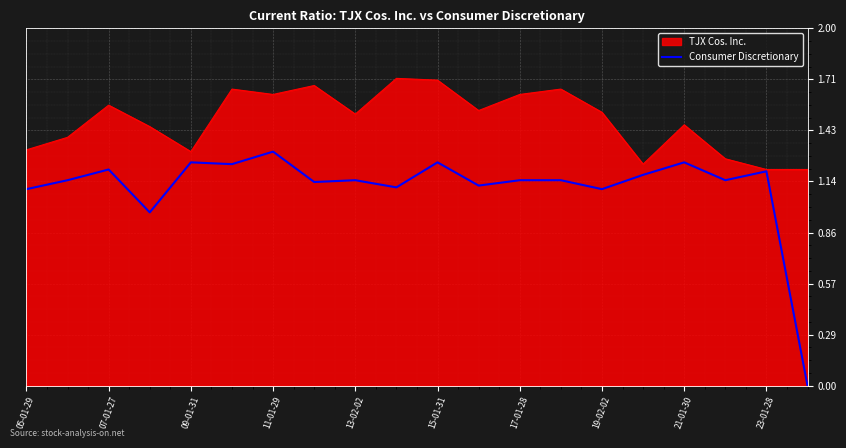

Which series has the largest range (max minus min)?

Consumer Discretionary